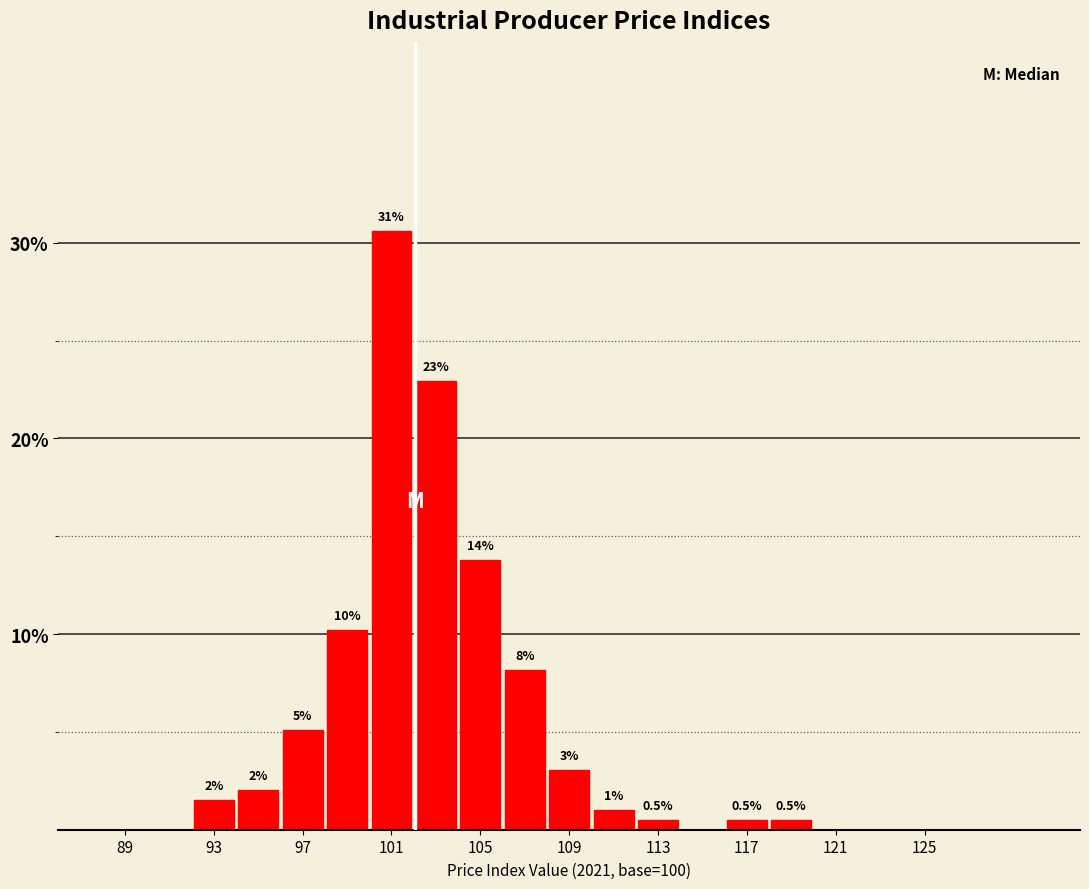

Which range on the x-axis has the tallest bar?

100 to 102